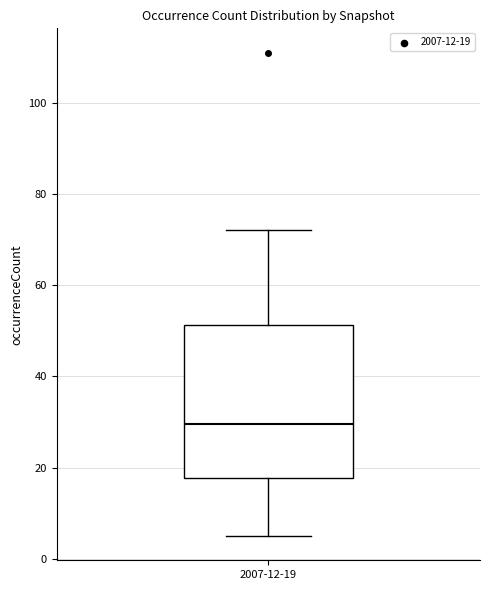

Read this box plot against the y-axis: the position of the median line, the range covered by the box, and the ends of both whiskers. The values are not printed on the chart, so give them approximately, as read against the axis.

median 30, box 18 to 52, whiskers 6 to 72